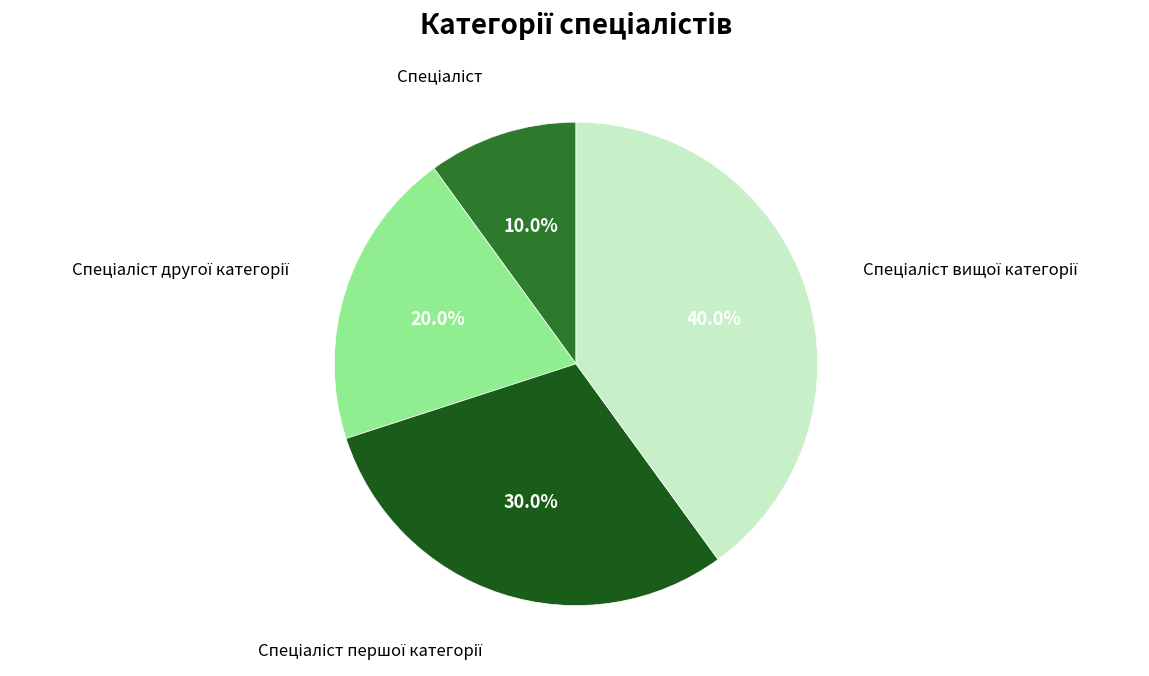

Is there any slice that represents more than half of the pie?

No